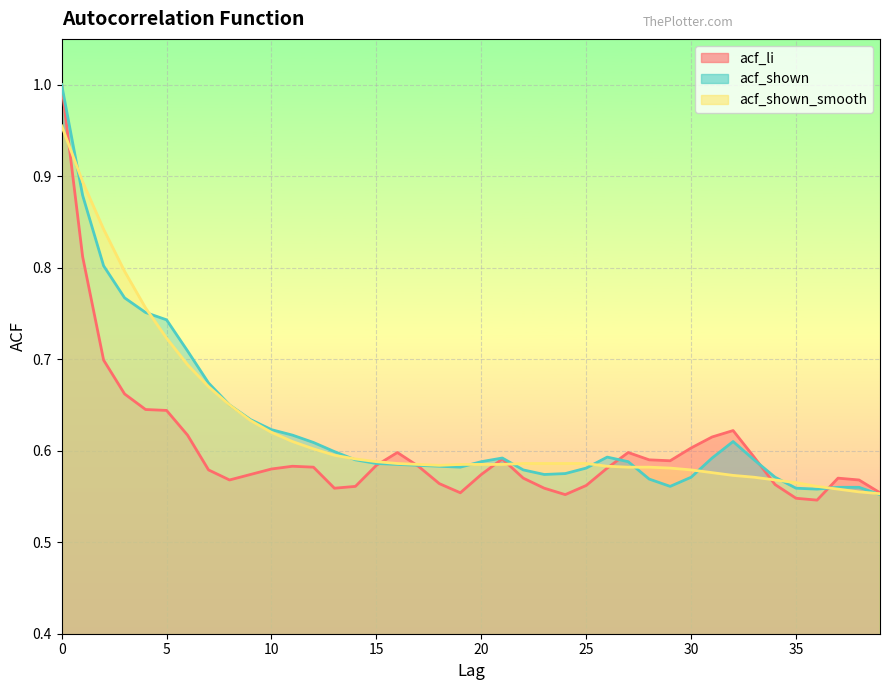

What are all the series names shown in the legend?

acf_li, acf_shown, acf_shown_smooth